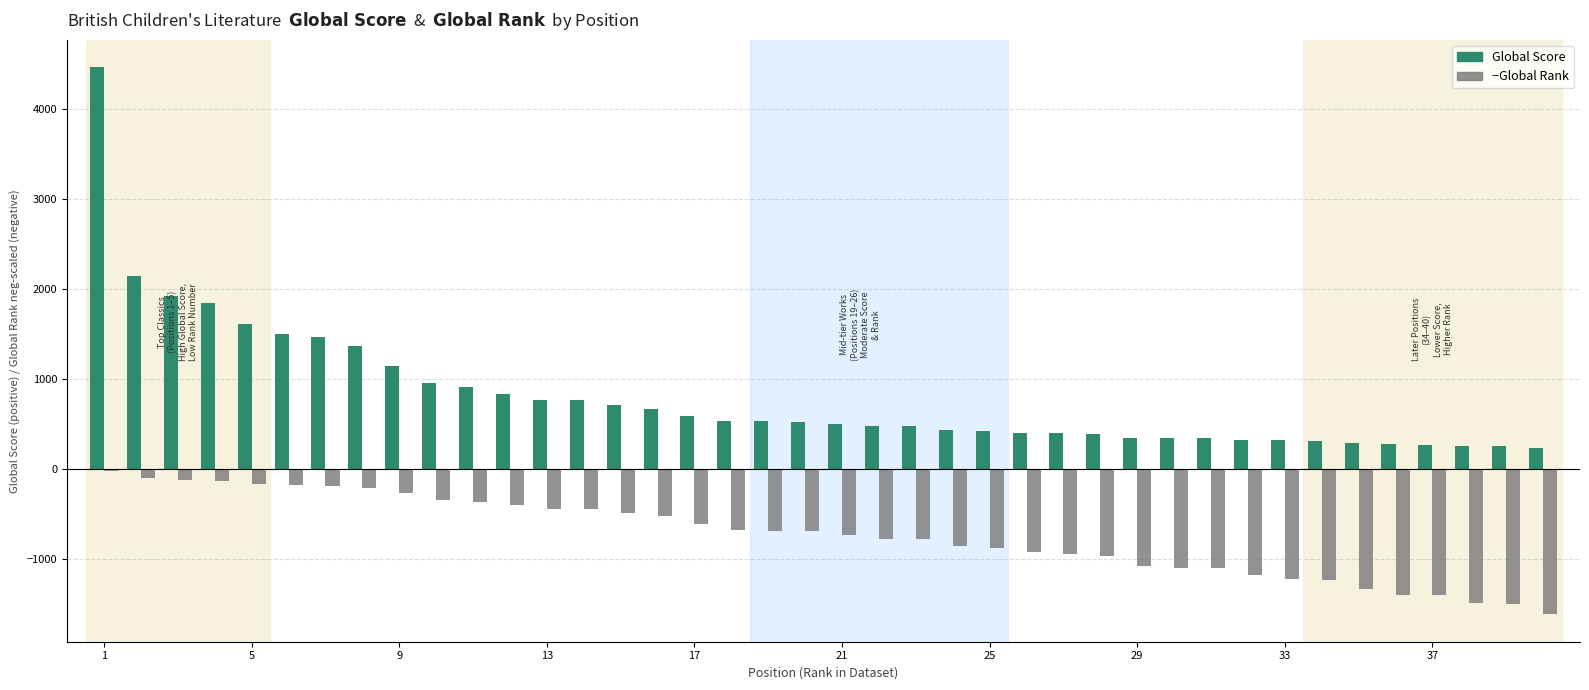

What is the minimum value shown in the chart?

-1618